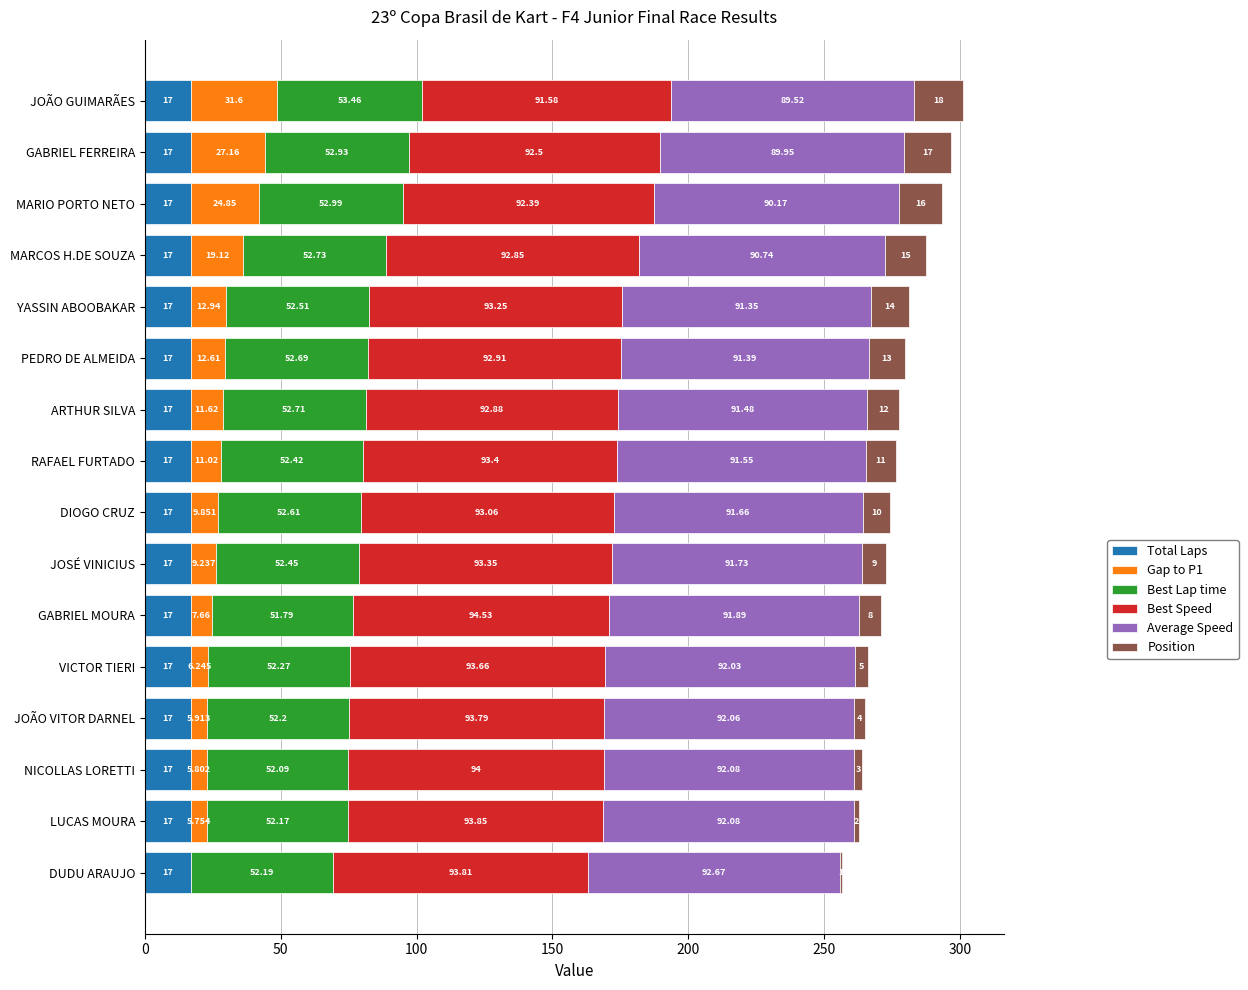

At which category is the sum across all series the highest?

JOÃO GUIMARÃES